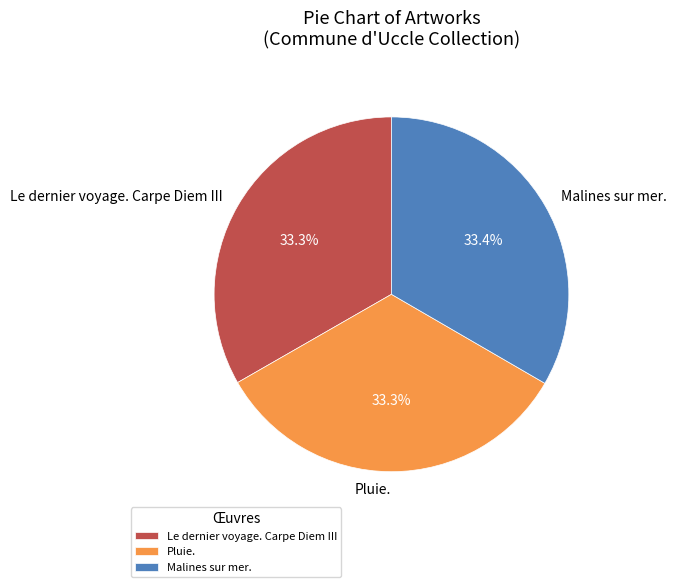

Is it true that Pluie. is 44% of the pie?

False